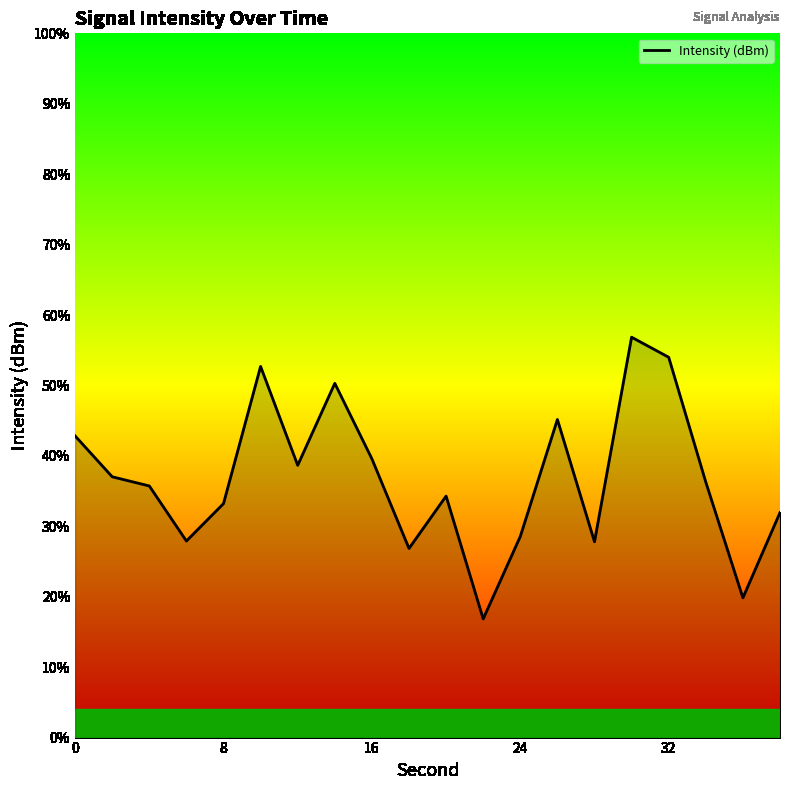

Count the number of categories in the chart.

20